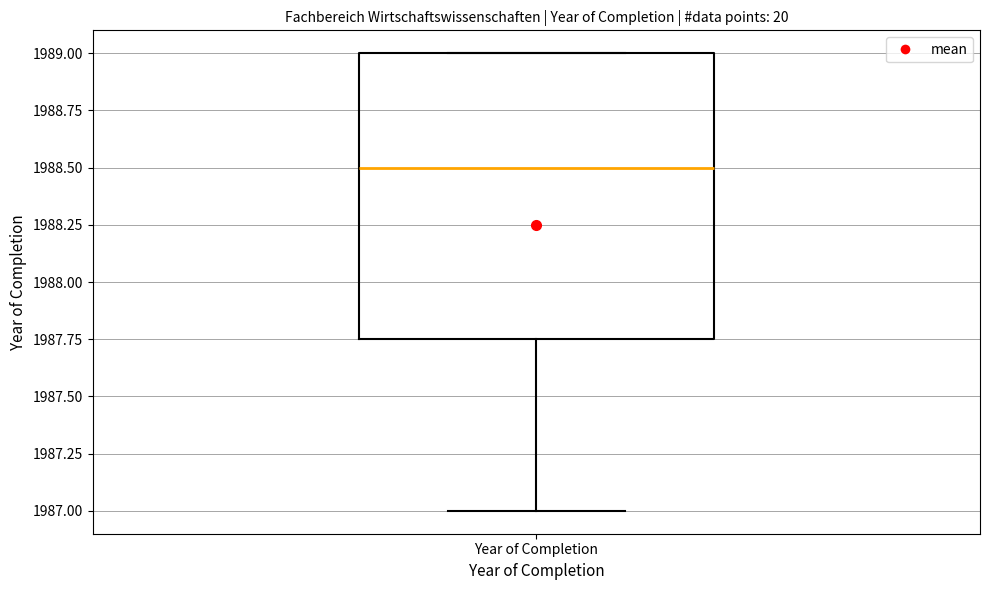

Read this box plot against the y-axis: the position of the median line, the range covered by the box, and the ends of both whiskers. The values are not printed on the chart, so give them approximately, as read against the axis.

median 1988.50, box 1987.75 to 1989.00, whiskers 1987.00 to 1989.00